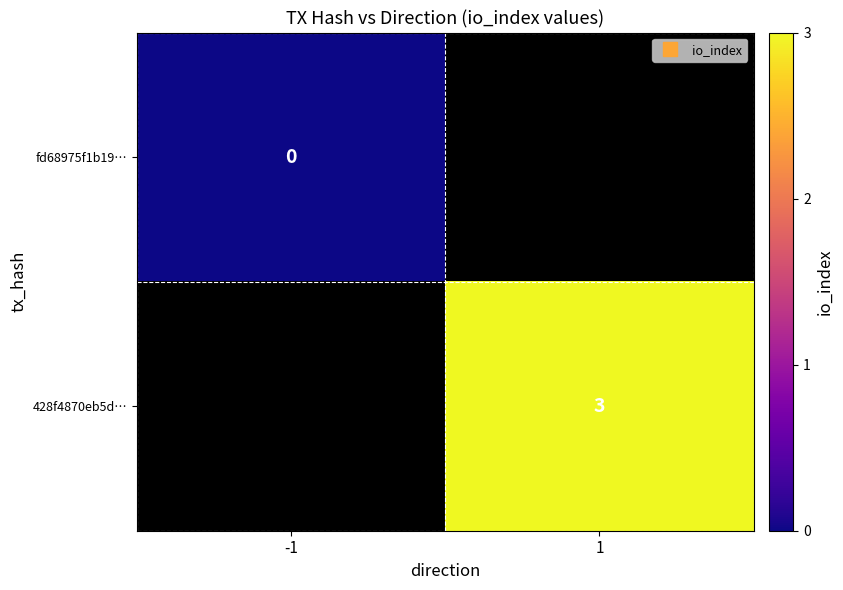

True or false: 428f4870eb5d… has a value of 5.3 at 1.

False